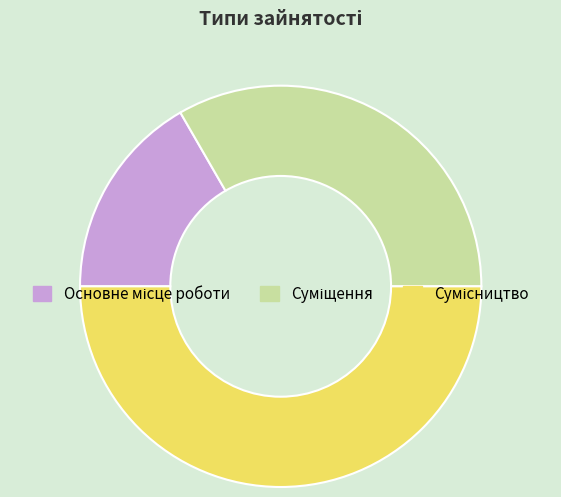

Rank the categories by value from lowest to highest.

Основне місце роботи, Суміщення, Сумісництво